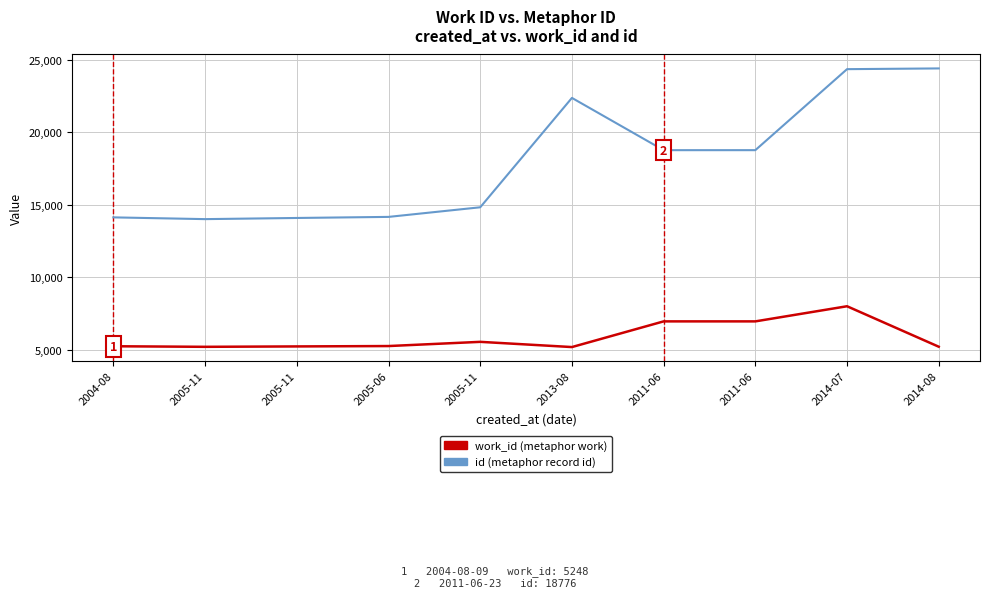

Reading right to left, list all the values displayed in this chart.

work_id: 5216	8008	6964	6964	5192	5552	5262	5236	5209	5248
id: 24415	24364	18776	18775	22381	14835	14172	14098	14018	14139